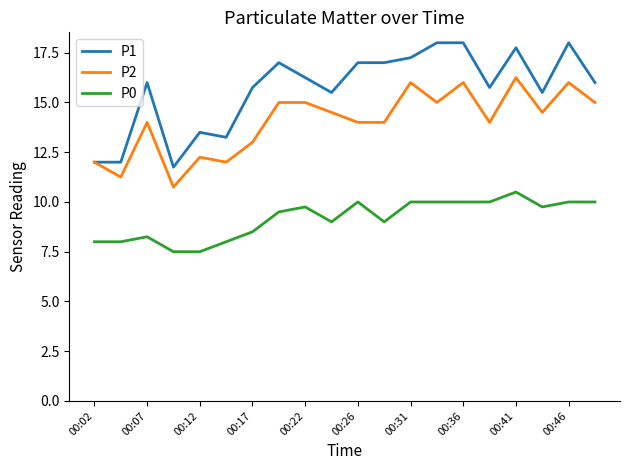

True or false: P0 and P1 cross at least once.

False